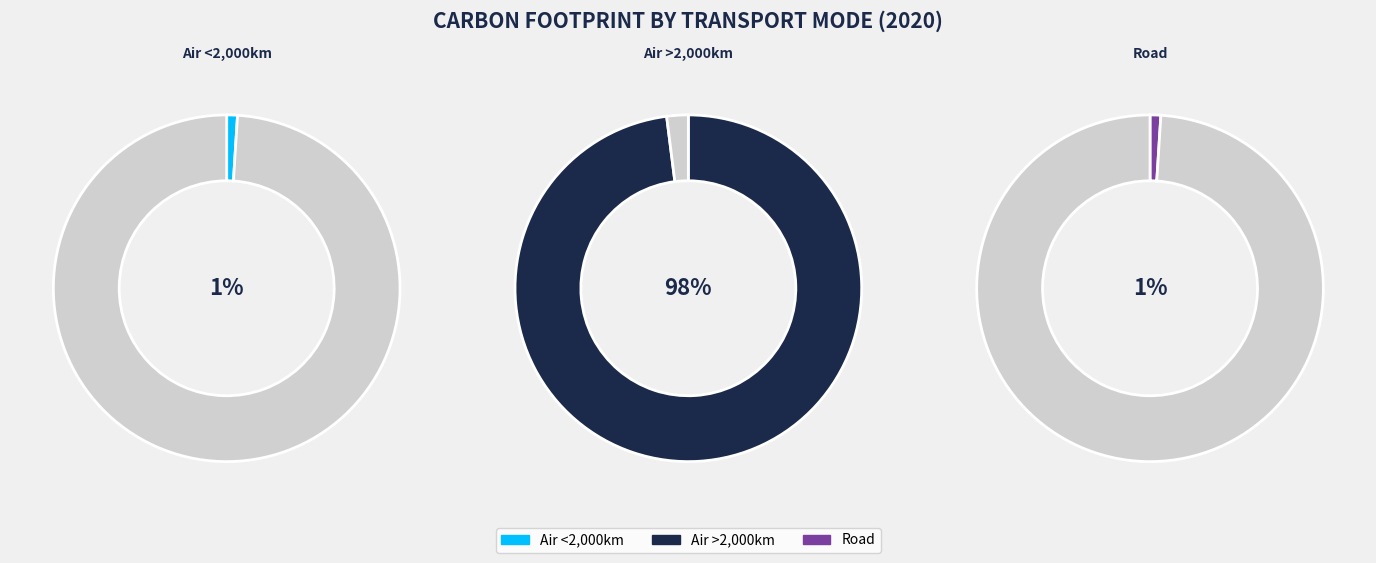

Is Air >2,000km the majority of the pie?

Yes